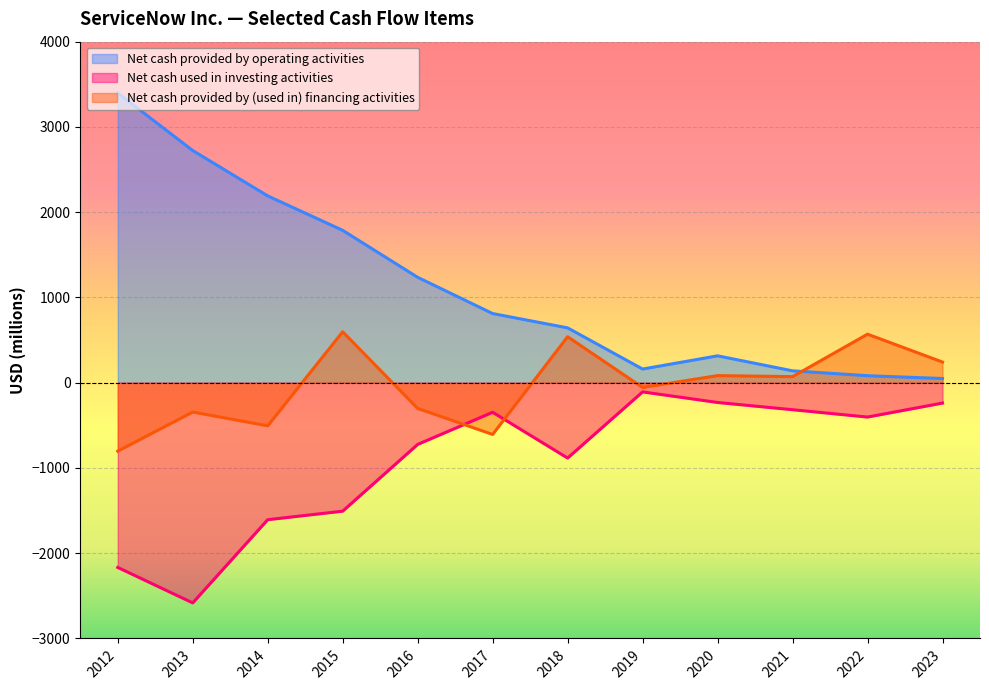

Rank the series at 2016 from highest to lowest value.

Net cash provided by operating activities, Net cash provided by (used in) financing activities, Net cash used in investing activities